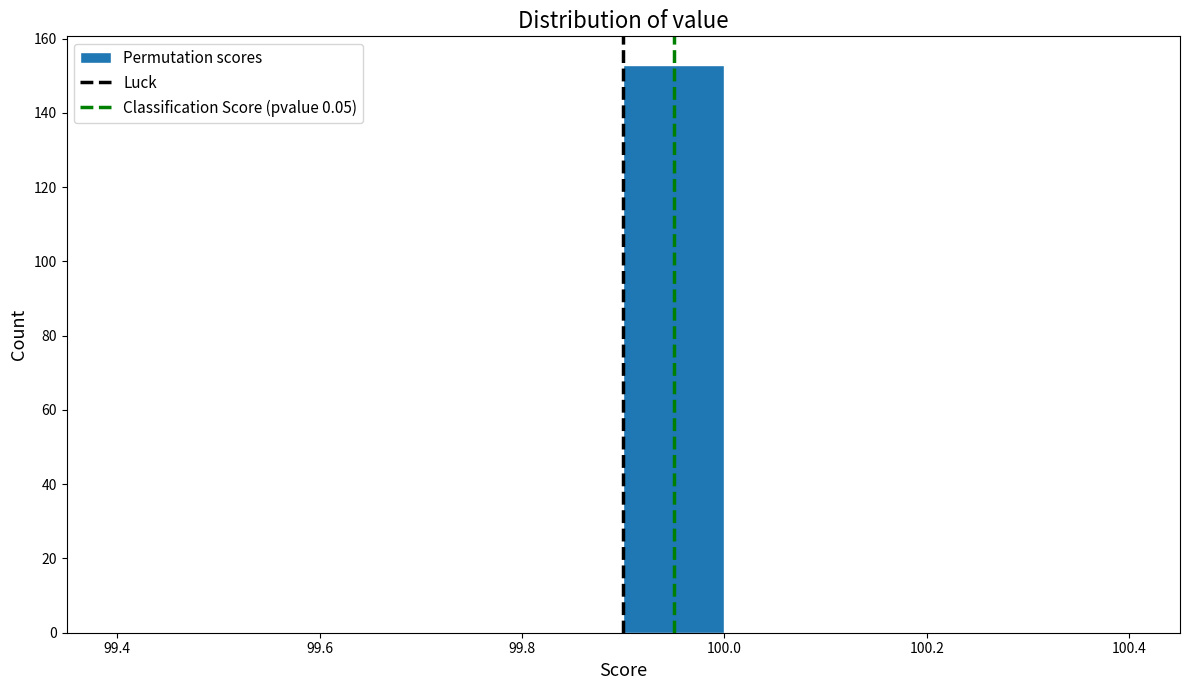

Reading left to right, transcribe this chart: for each bar, give the range it covers on the x-axis and its height. The values are not printed on the chart, so give them approximately, as read against the axis.

99.4 to 99.5: 0
99.5 to 99.6: 0
99.6 to 99.7: 0
99.7 to 99.8: 0
99.8 to 99.9: 0
99.9 to 100.0: 154
100.0 to 100.1: 0
100.1 to 100.2: 0
100.2 to 100.3: 0
100.3 to 100.4: 0